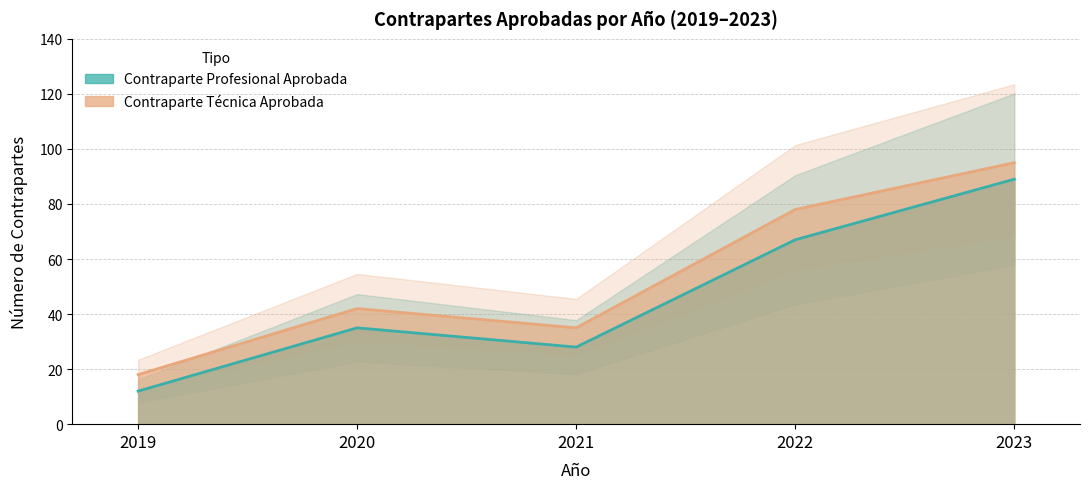

What is the difference between the maximum and second lowest values in the Técnica Aprobada series?

60